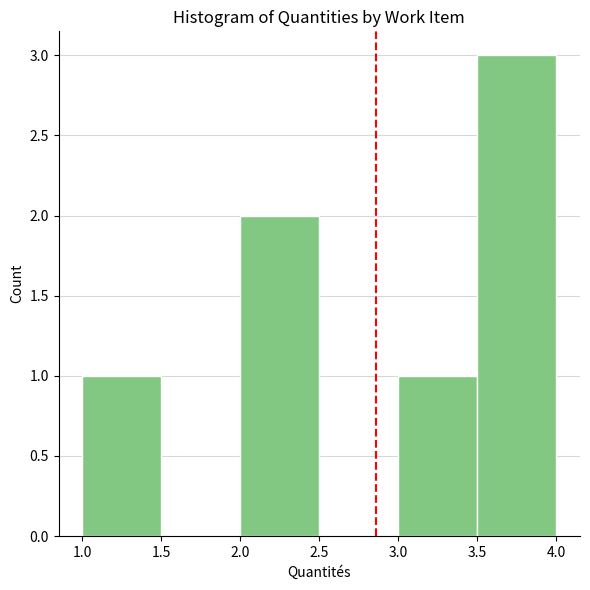

How tall is the bar that spans 2.0 to 2.5 on the x-axis? The values are not printed on the chart, so give them approximately, as read against the axis.

2